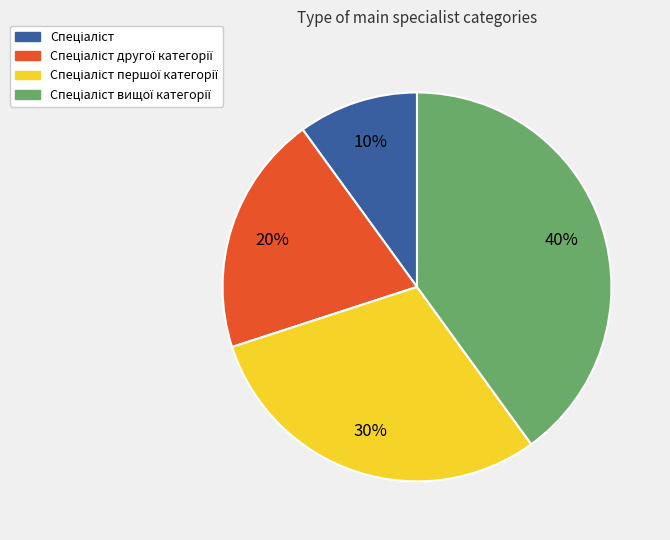

Is there a majority slice in this chart?

No